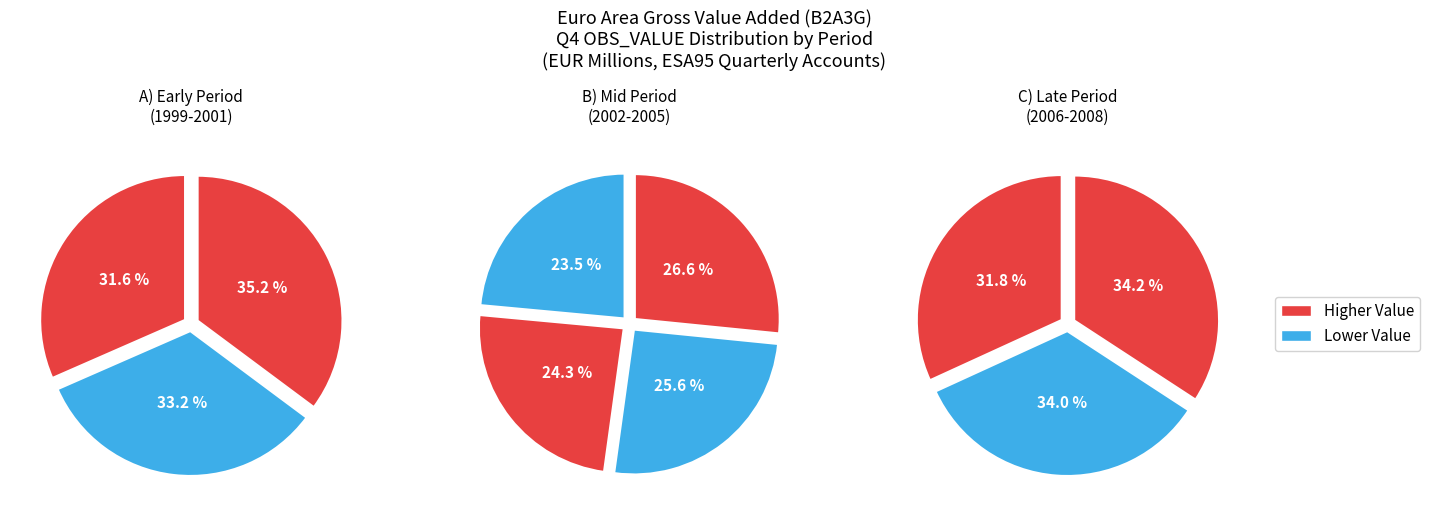

How many slices are in this pie chart?

10